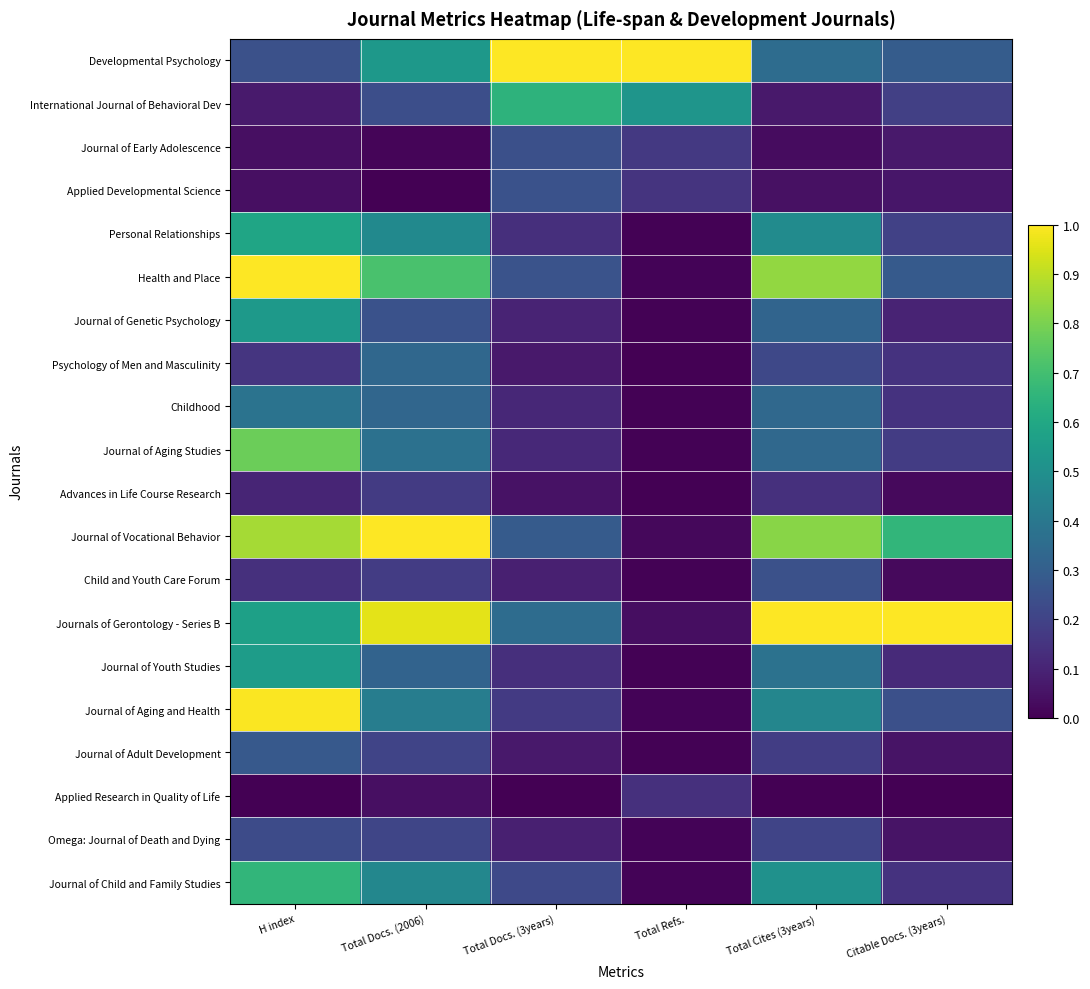

At which category does the chart reach its peak across all series?

Total Docs. (3years)